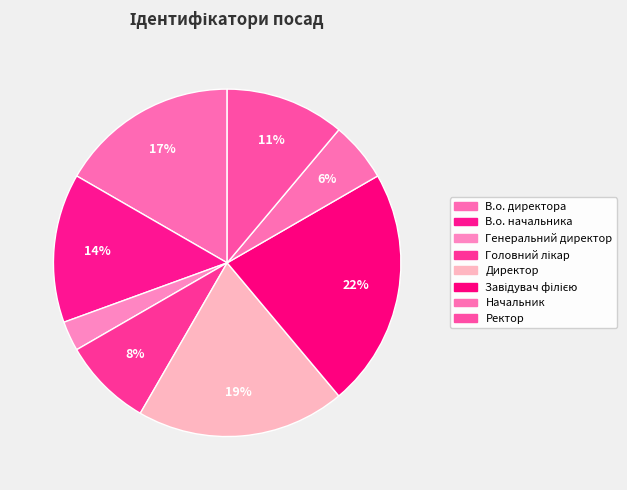

To the nearest percent, what is the average slice percentage?

12%